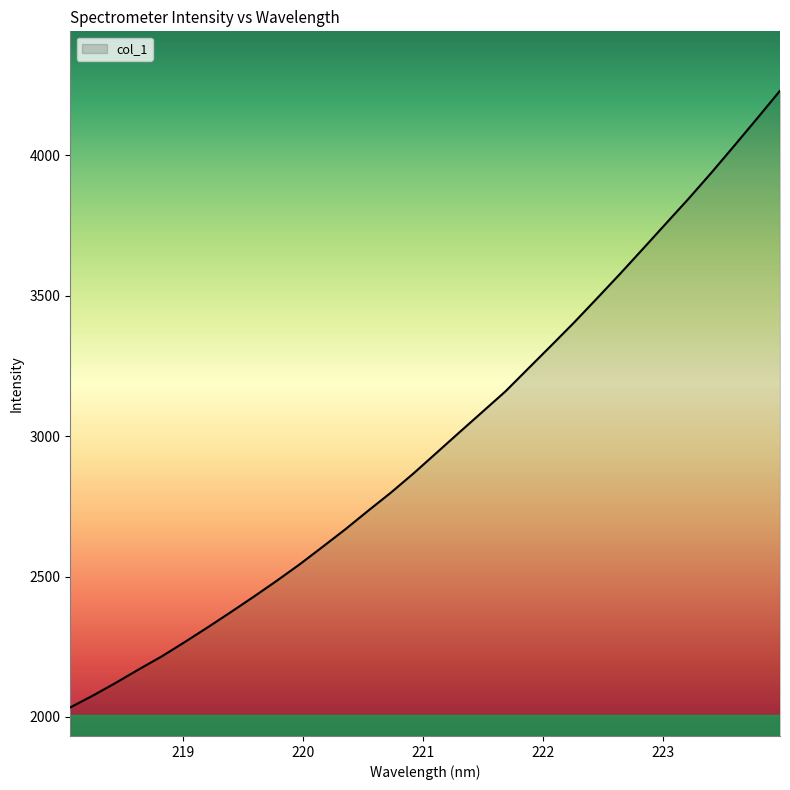

Does the chart display data point markers on the line(s)?

No